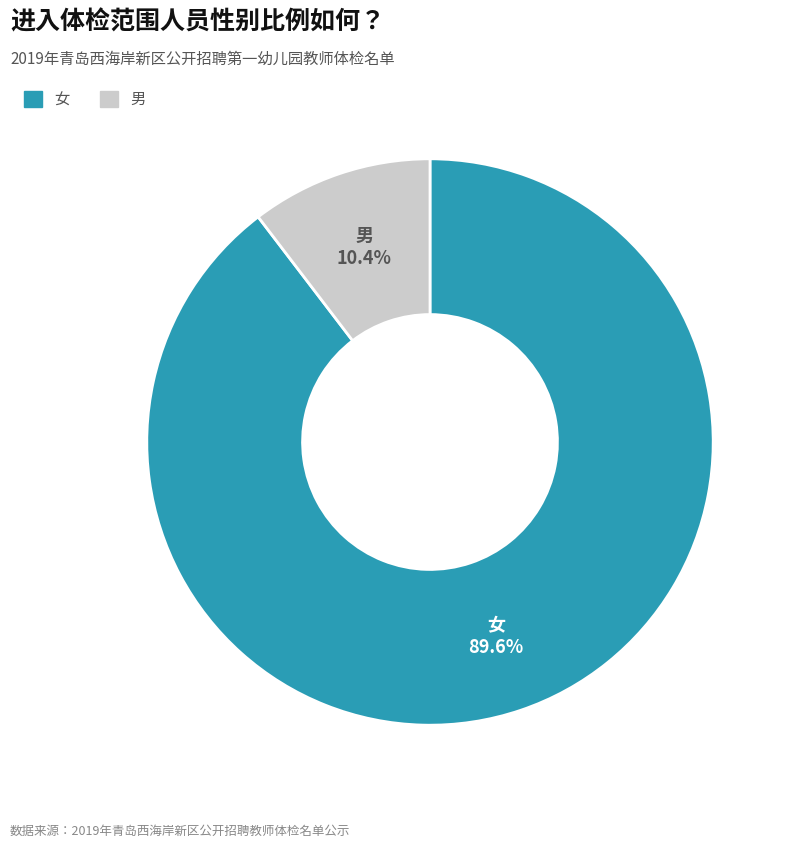

What percentage is the 女 slice, to the nearest percent?

90%